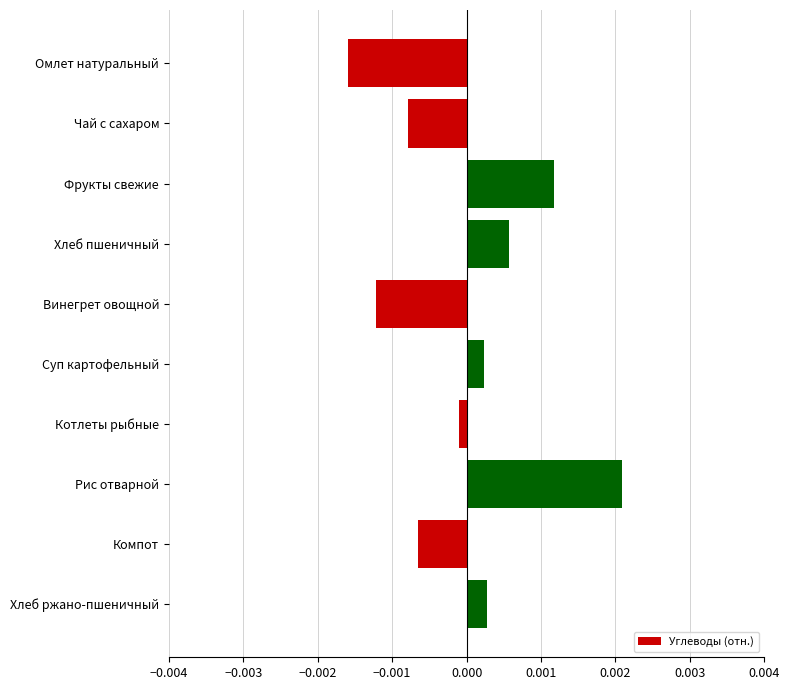

What is the label of the 1st bar from the bottom?

Хлеб ржано-пшеничный